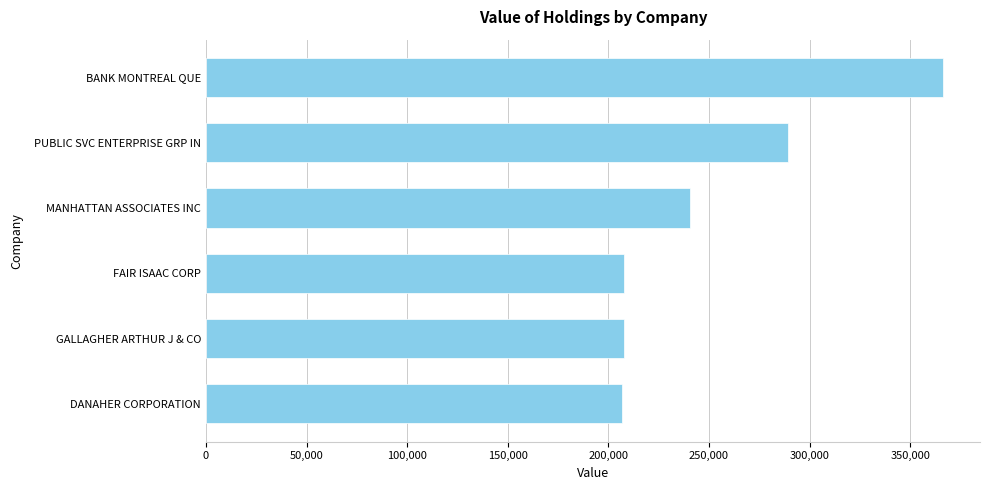

True or false: the data shows 206590 at DANAHER CORPORATION.

True